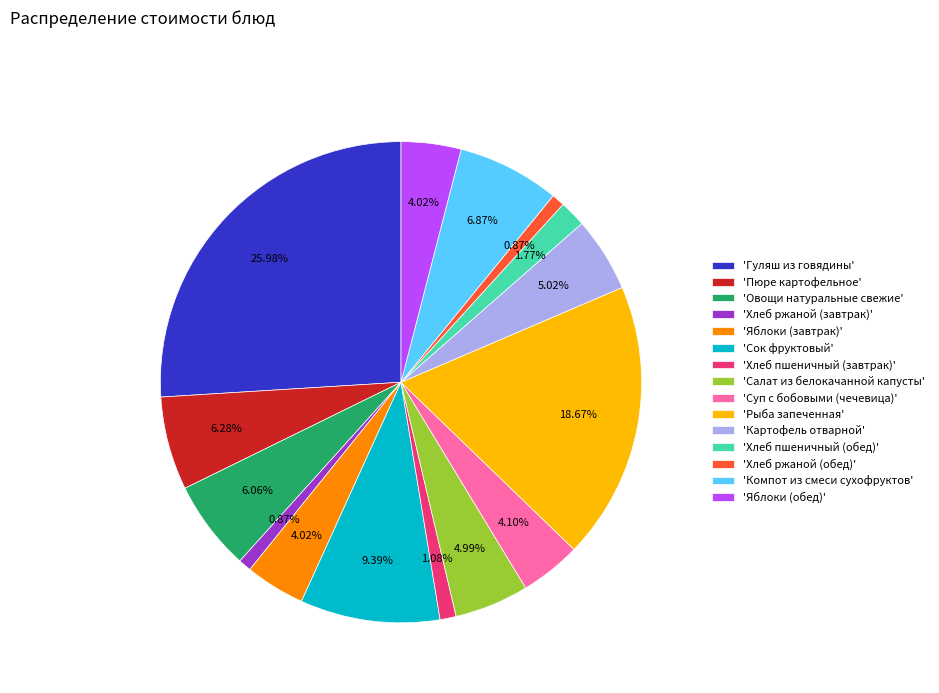

Is 'Яблоки (обед)' the majority of the pie?

No